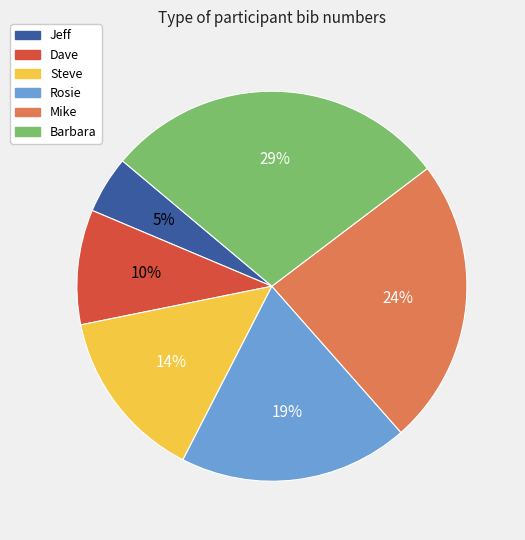

What is the largest slice in the pie chart?

Barbara